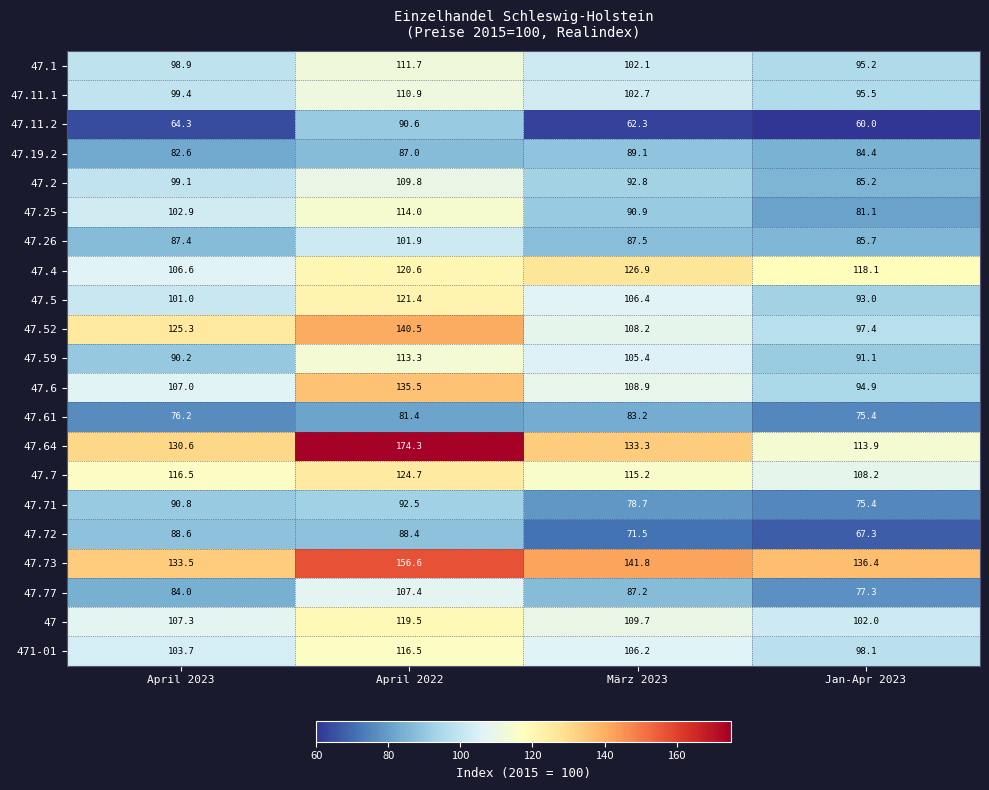

What is the spread (max minus min) of values at Jan-Apr 2023?

76.4